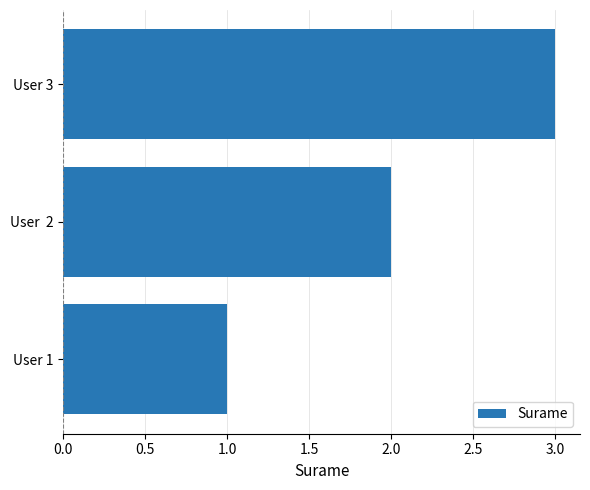

Is it true that the value at User  2 is 2?

True